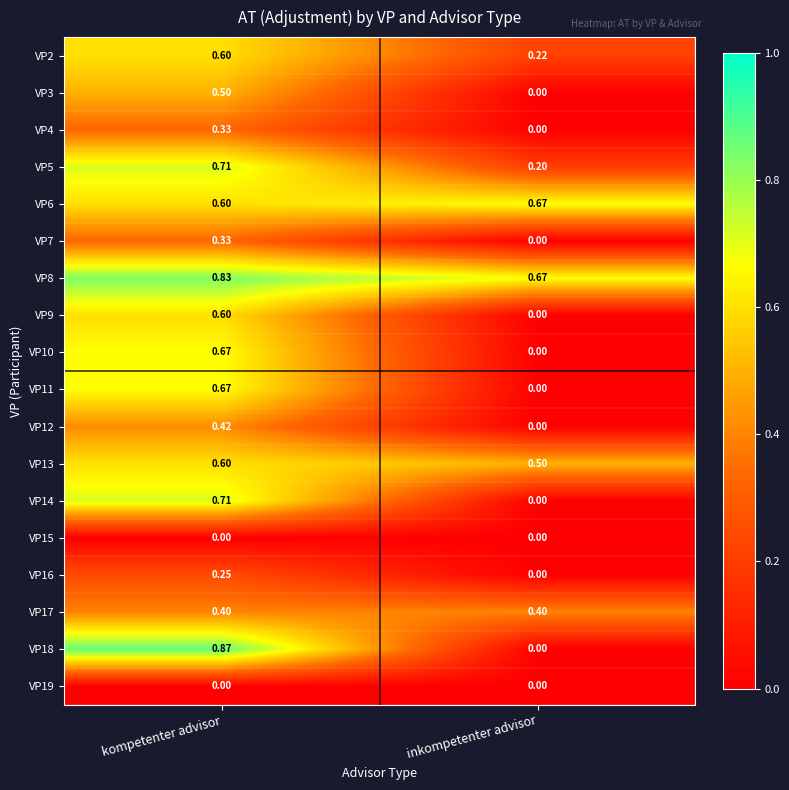

Which series has the largest total across all categories?

VP8